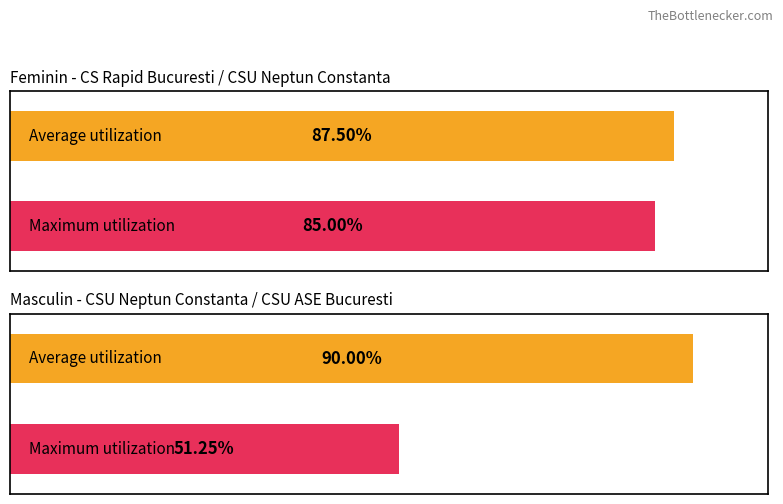

How many bars are there in each group?

2